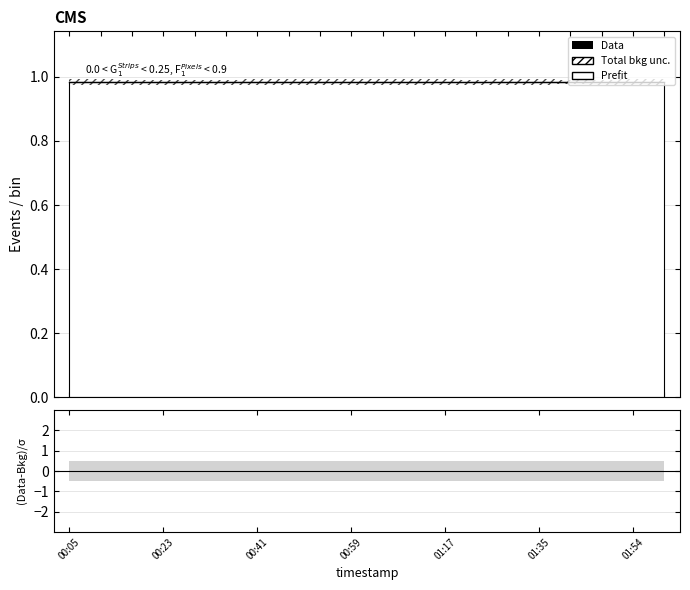

What is the minimum value shown in the chart?

1.0